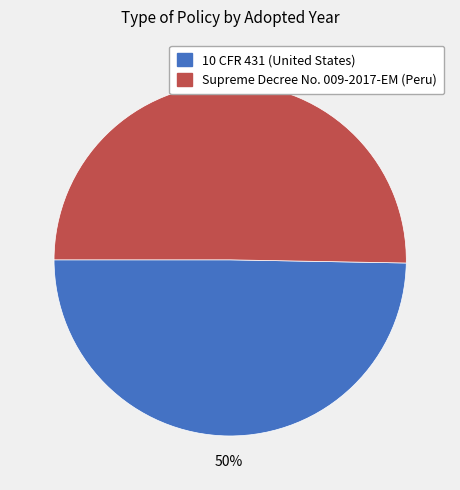

What is the ratio of the value at 10 CFR 431 (United States) to the value at Supreme Decree No. 009-2017-EM (Peru)?

1.0